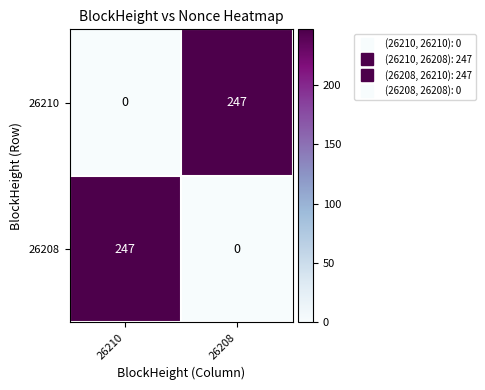

The 26210 series shows 0 at 26210. True or false?

True